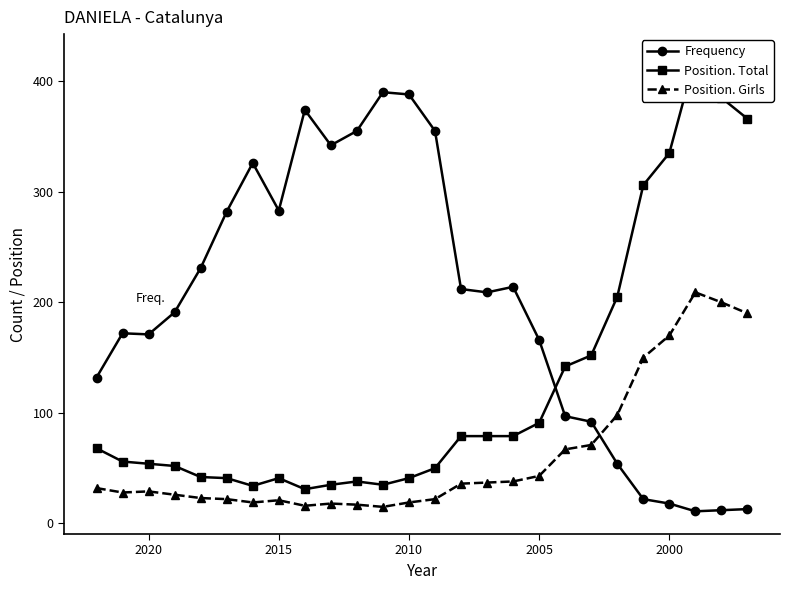

Rank the series by their maximum value, from lowest to highest.

Position. Girls, Frequency, Position. Total